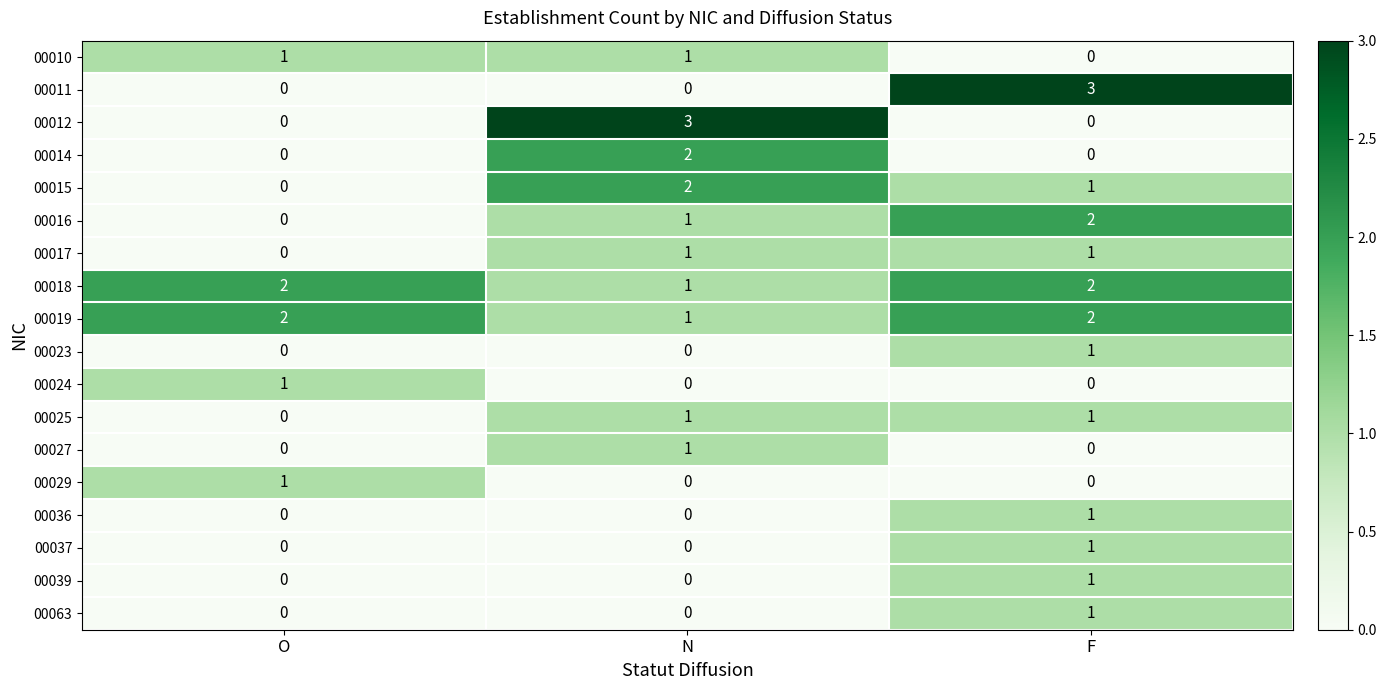

Which category has the lowest value in the 00015 series?

O